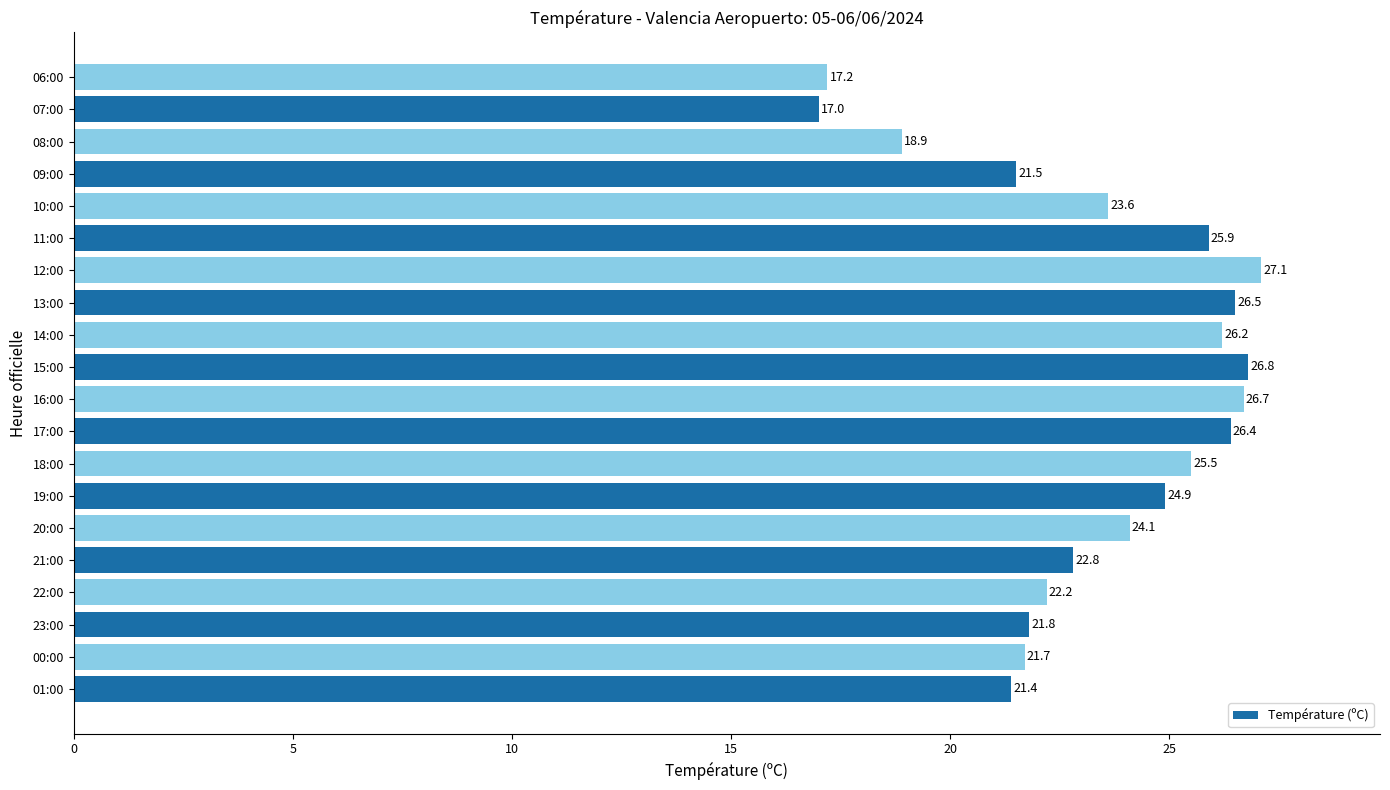

What is the average value?

23.4